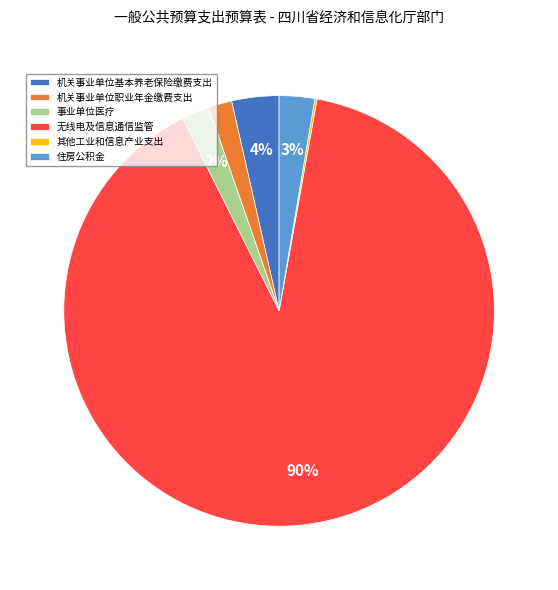

Which has a higher value, 无线电及信息通信监管 or 机关事业单位基本养老保险缴费支出?

无线电及信息通信监管